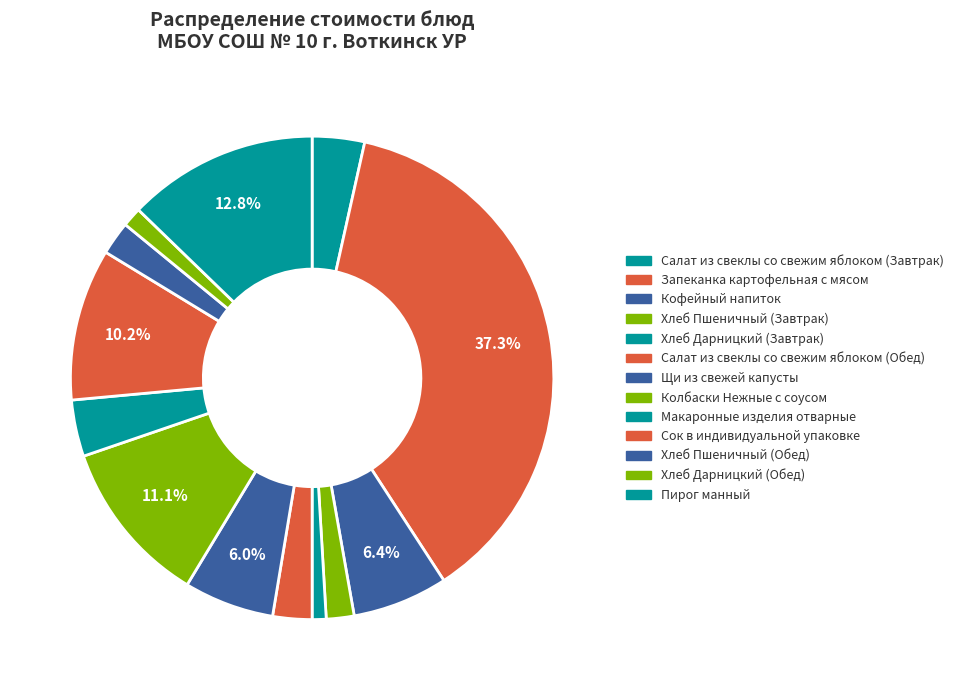

To the nearest percent, what percentage of the pie is Макаронные изделия отварные?

4%